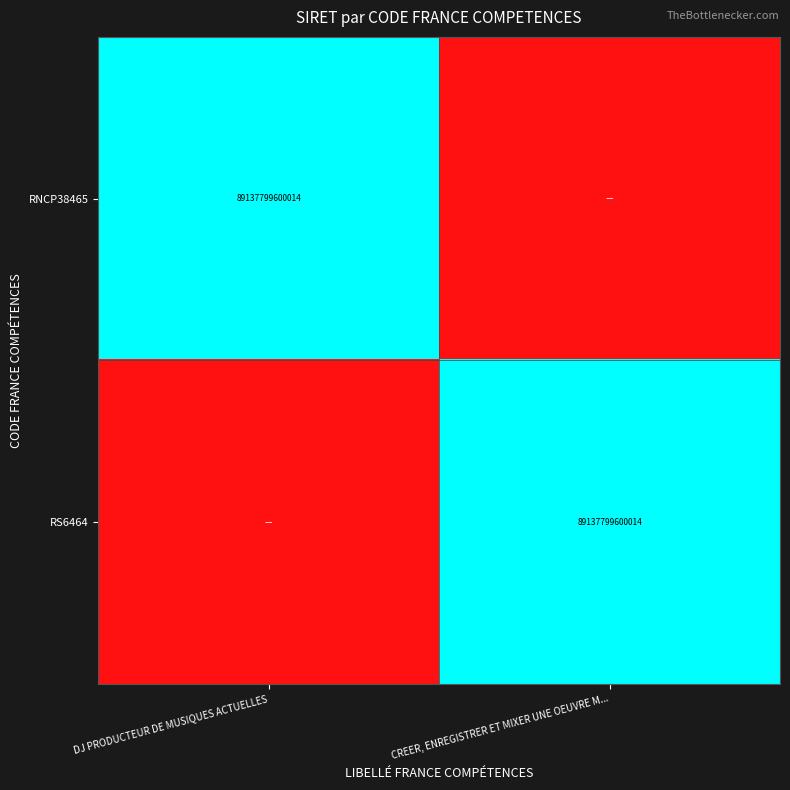

True or false: RNCP38465 has a value of 121562456102163 at DJ PRODUCTEUR DE MUSIQUES ACTUELLES.

False